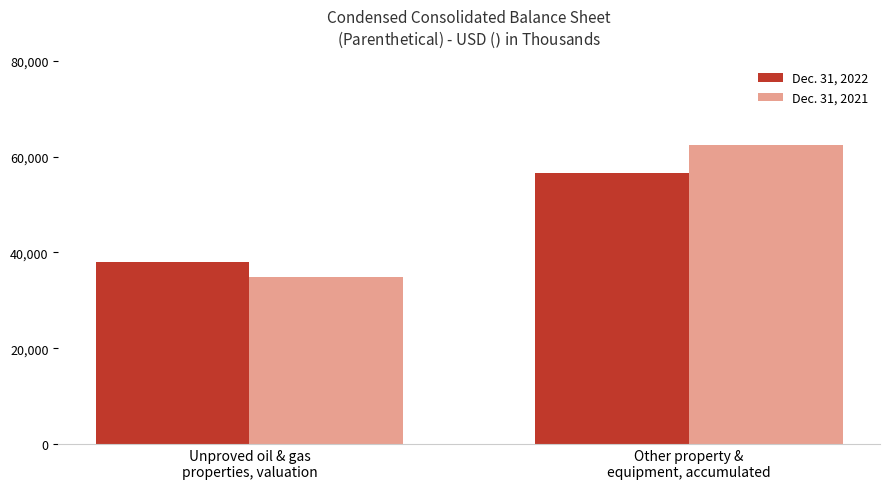

Reading right to left, transcribe all the data shown in this chart.

Dec. 31, 2022: 56512	38008
Dec. 31, 2021: 62359	34934